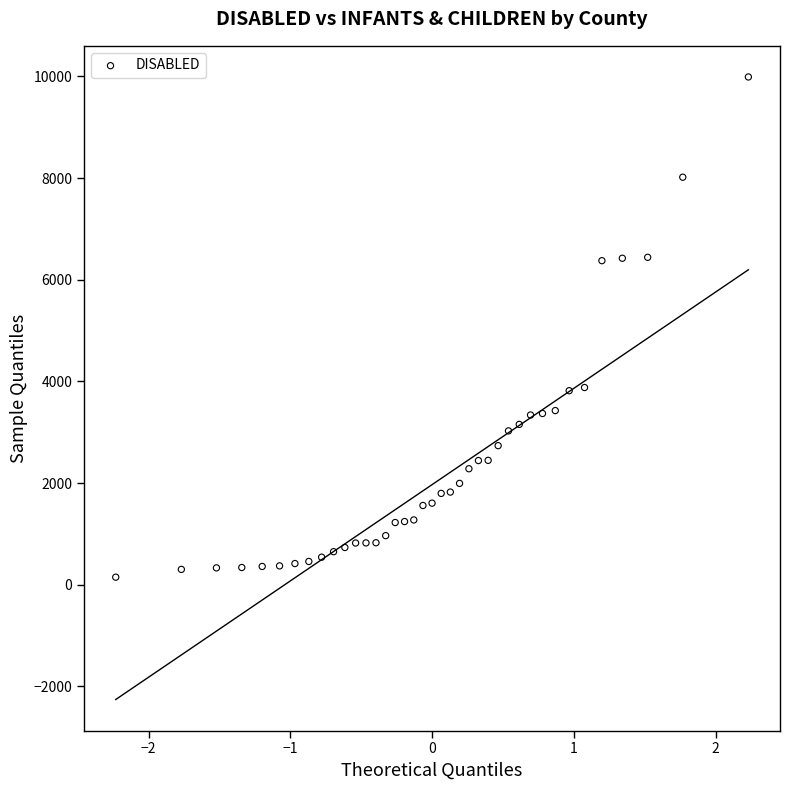

What is the range of Y values (max minus min)?

9840